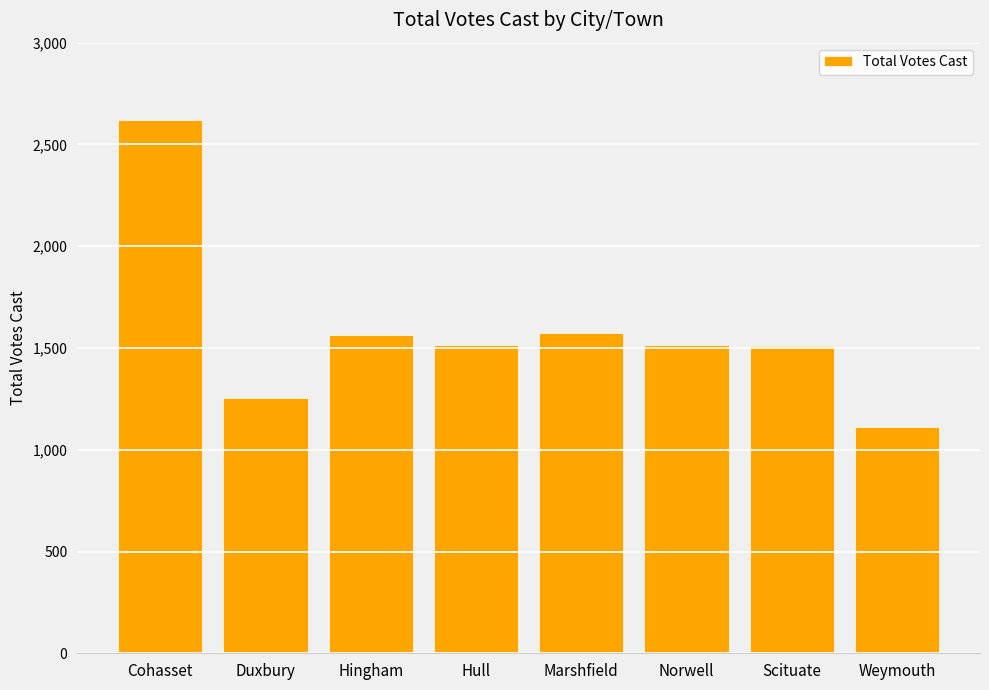

What is the maximum value shown in the chart?

2619